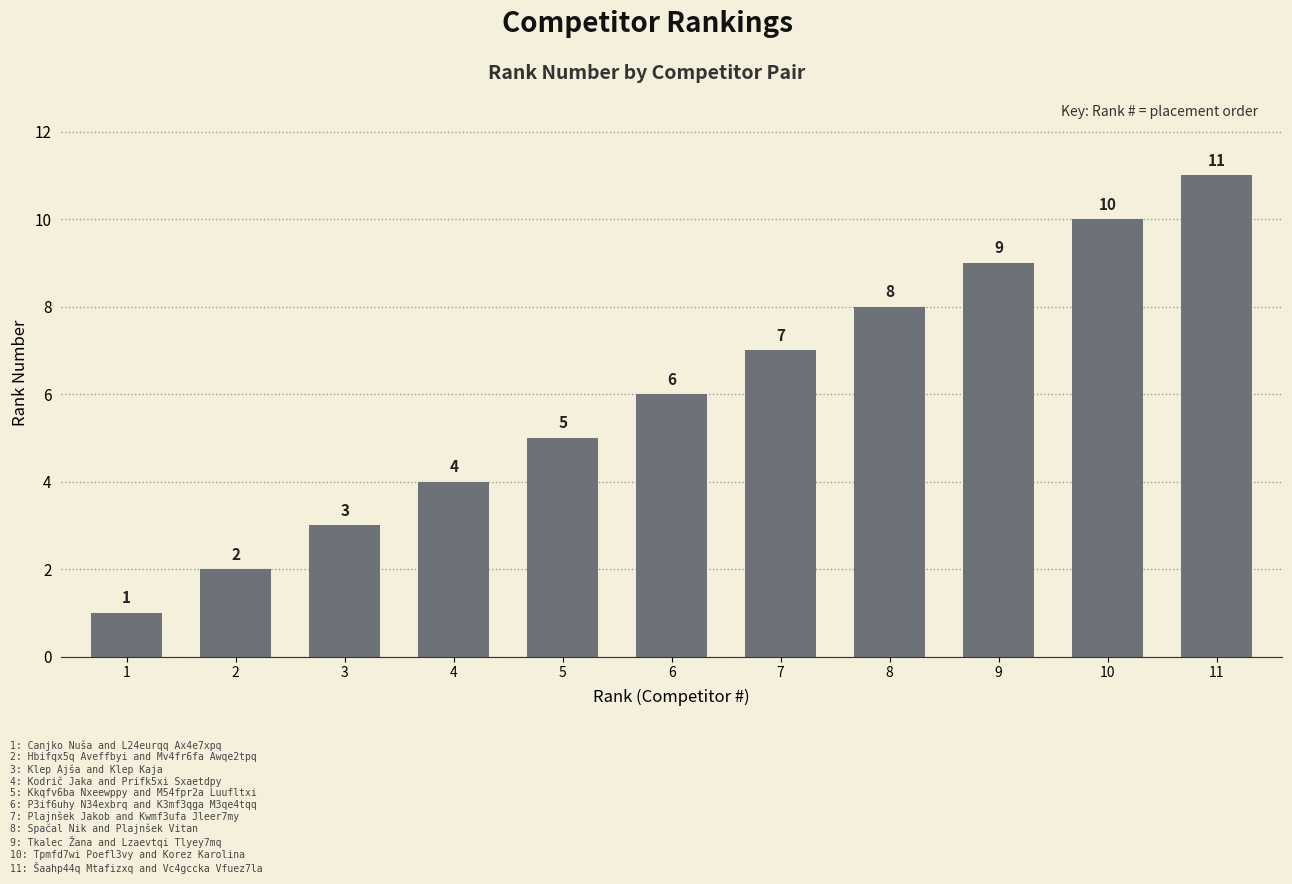

Is it true that the value at 2 is 2?

True